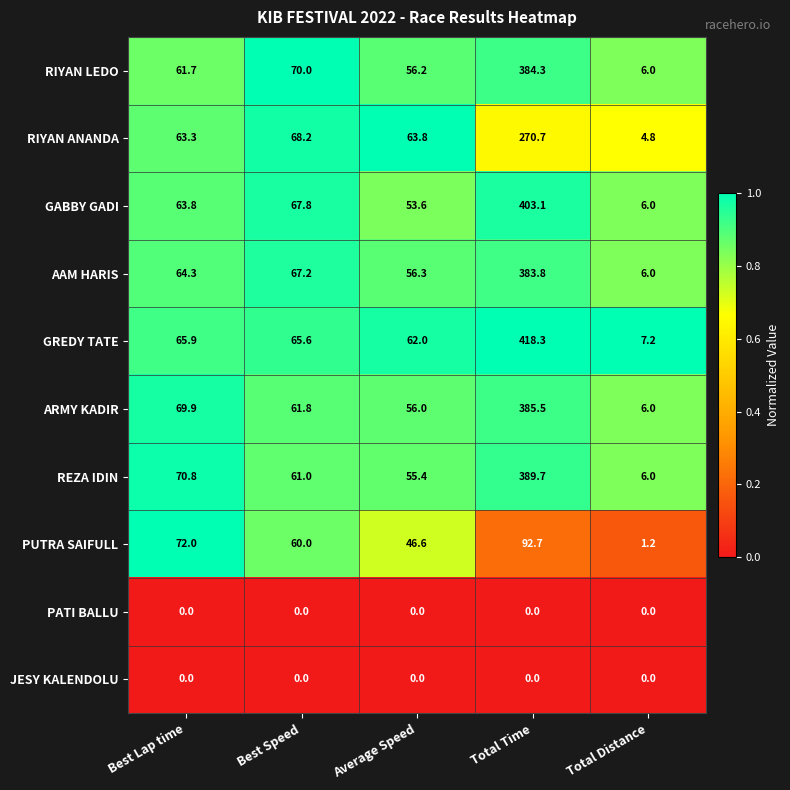

What is the greatest value displayed?

418.3